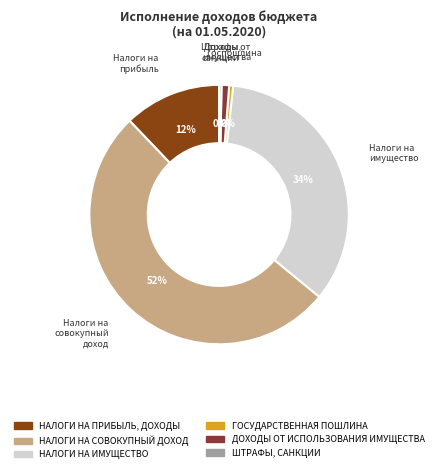

Combined, do НАЛОГИ НА ПРИБЫЛЬ, ДОХОДЫ and НАЛОГИ НА ИМУЩЕСТВО account for over 50%?

No